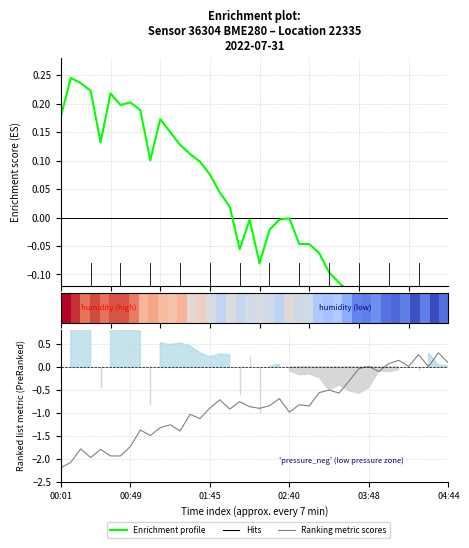

How many lines are shown in the chart?

2